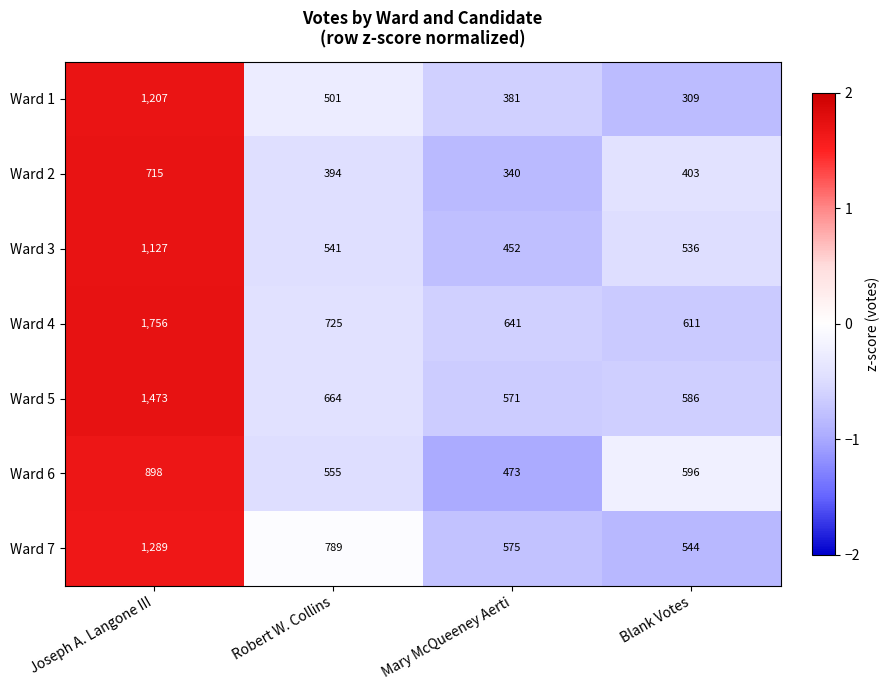

At which category does the chart reach its minimum across all series?

Blank Votes